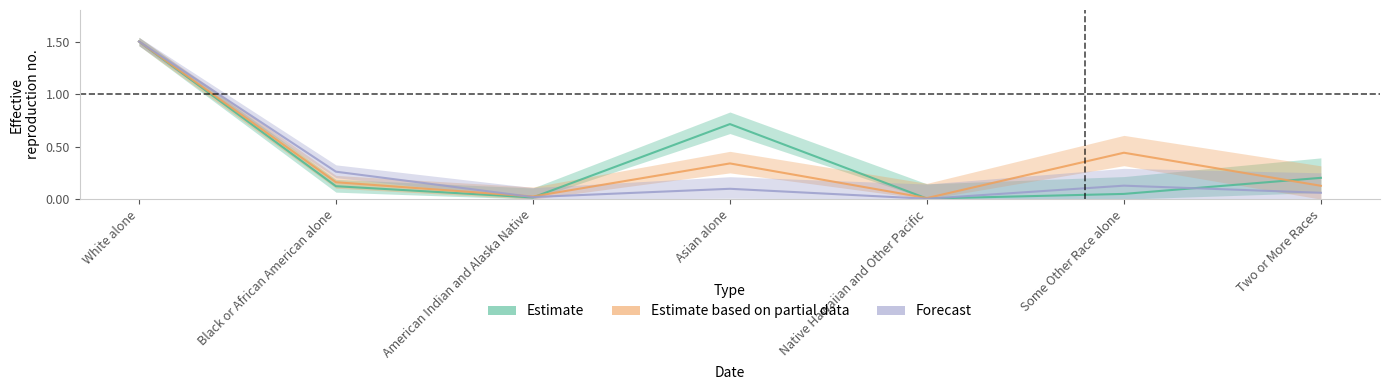

Reading left to right, extract all data points from this chart.

This Area: 1.5	0.1	0.0	0.7	0.0	0.0	0.2
California: 1.5	0.2	0.0	0.3	0.0	0.4	0.1
National: 1.5	0.3	0.0	0.1	0.0	0.1	0.1